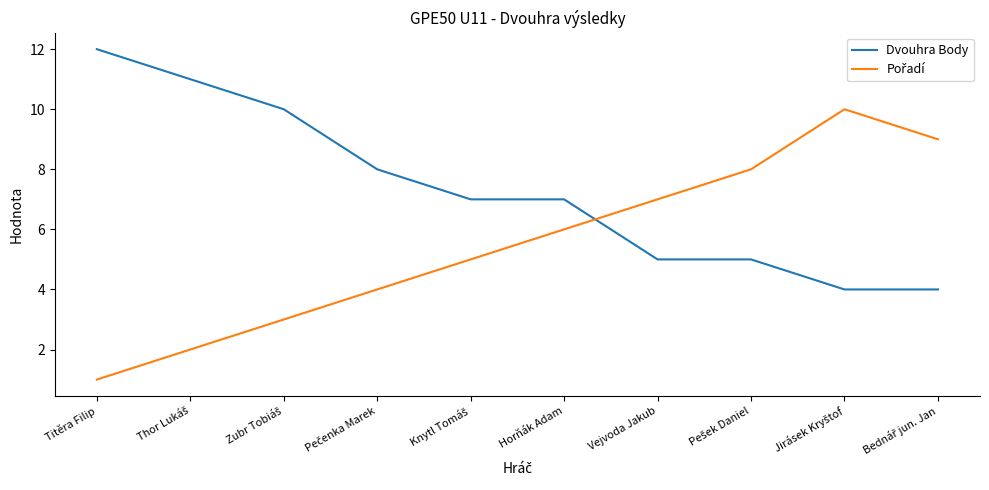

What is the total value across all series at Horňák Adam?

13